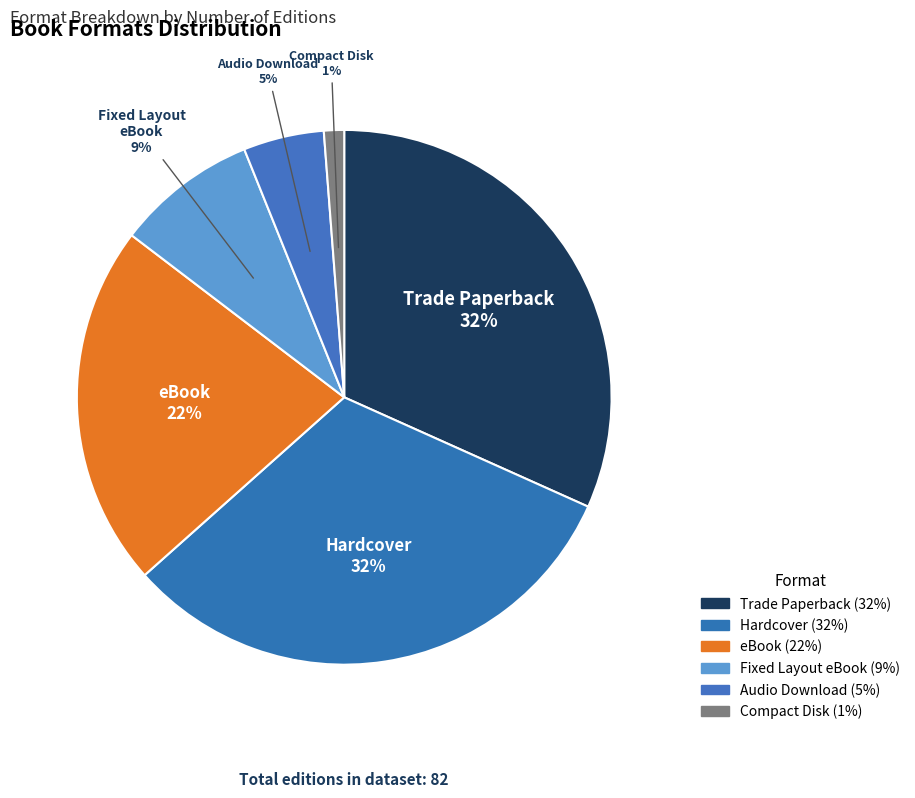

What percentage is the eBook slice, to the nearest percent?

22%